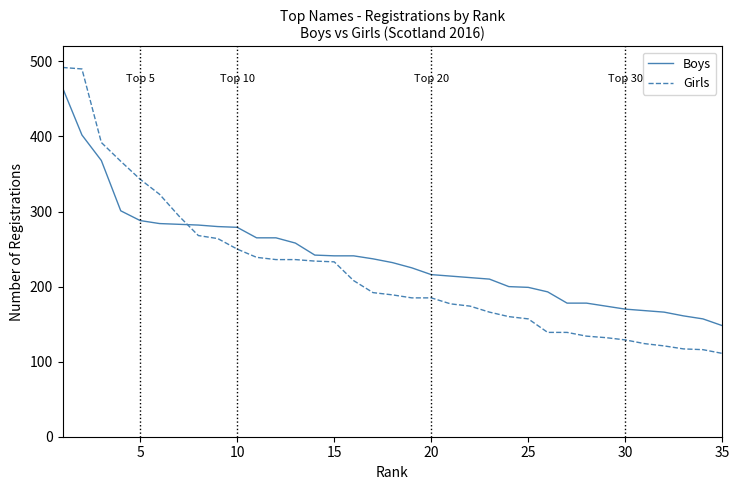

True or false: Boys and Girls cross at least once.

True